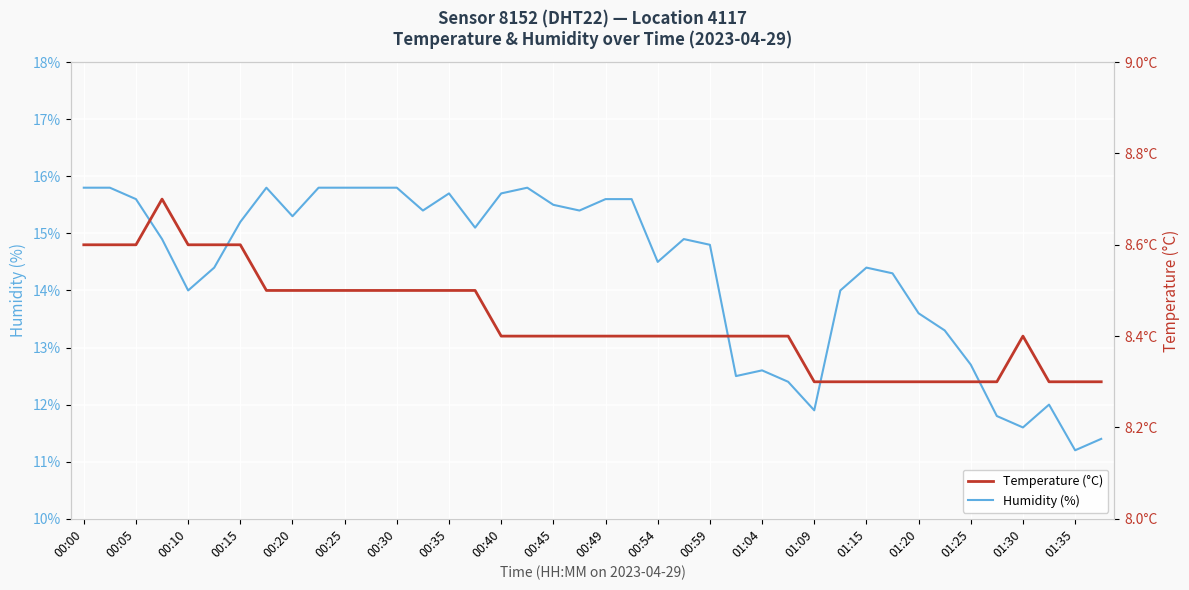

Does the chart display data point markers on the line(s)?

No